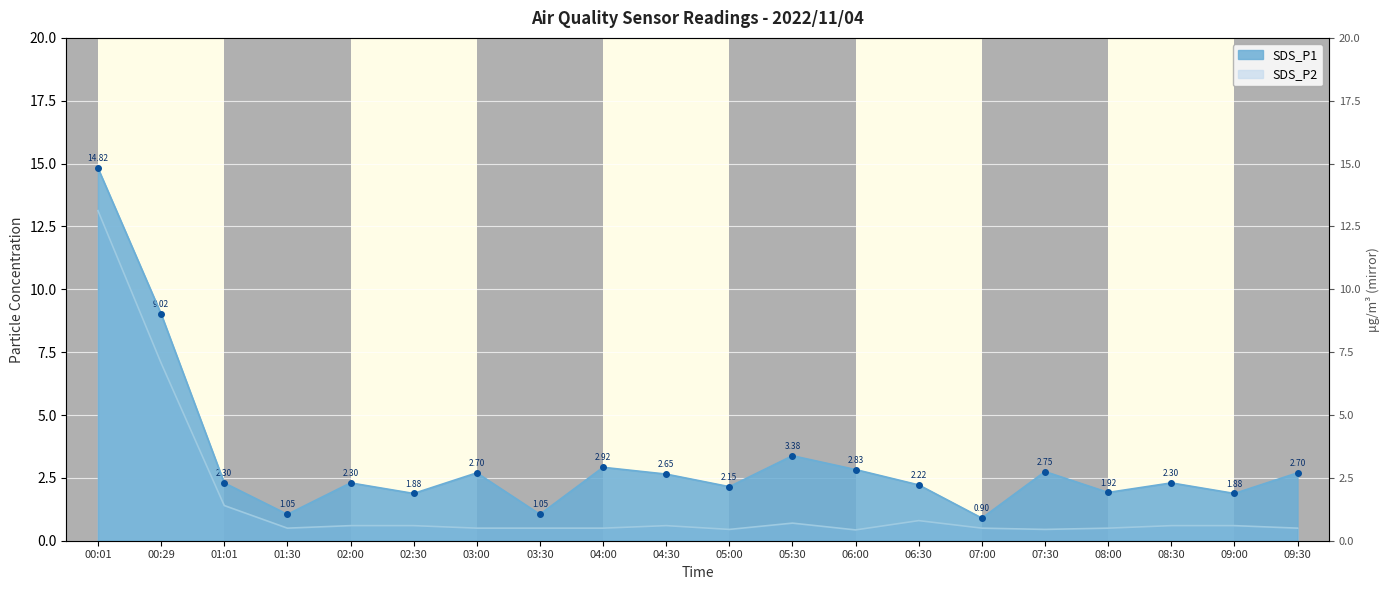

What is the approximate value of SDS_P2 at 06:00?

0.4